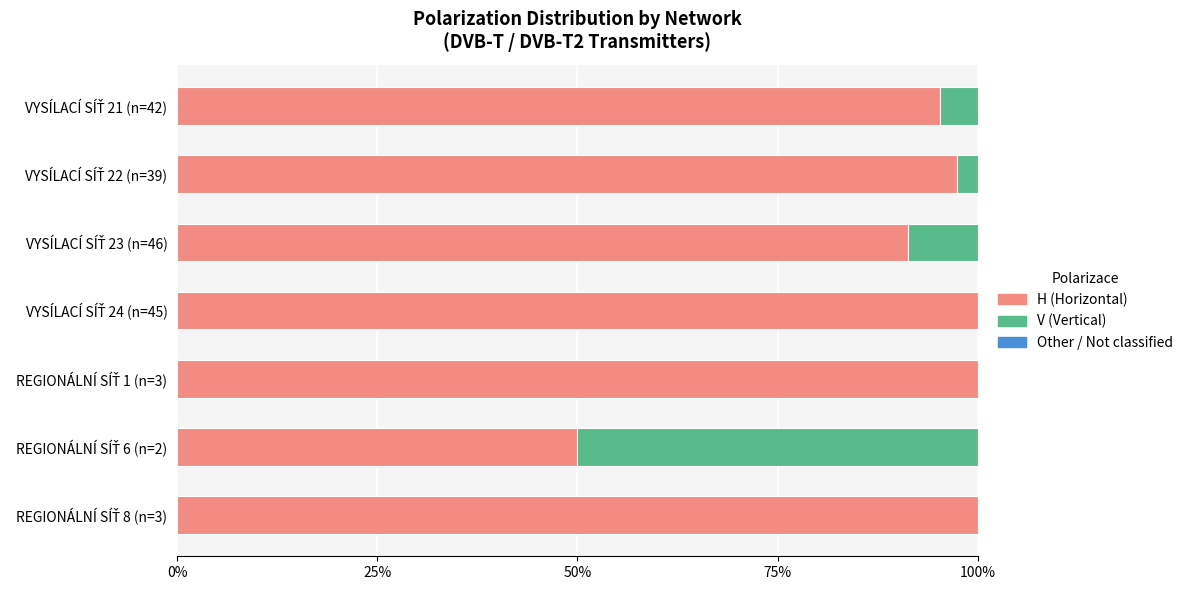

How many data points does each series have?

7